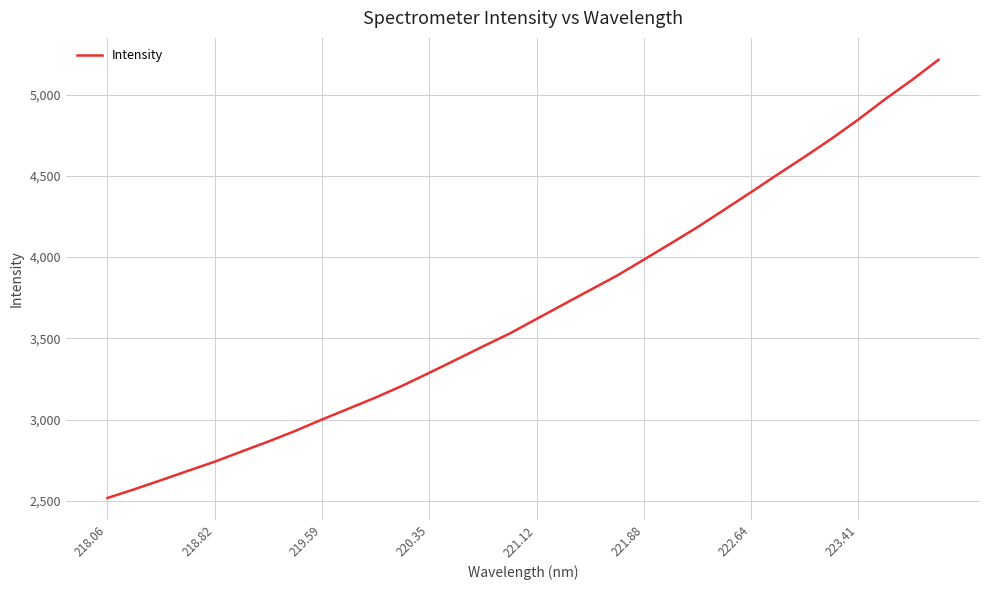

What is the greatest value displayed?

5213.6